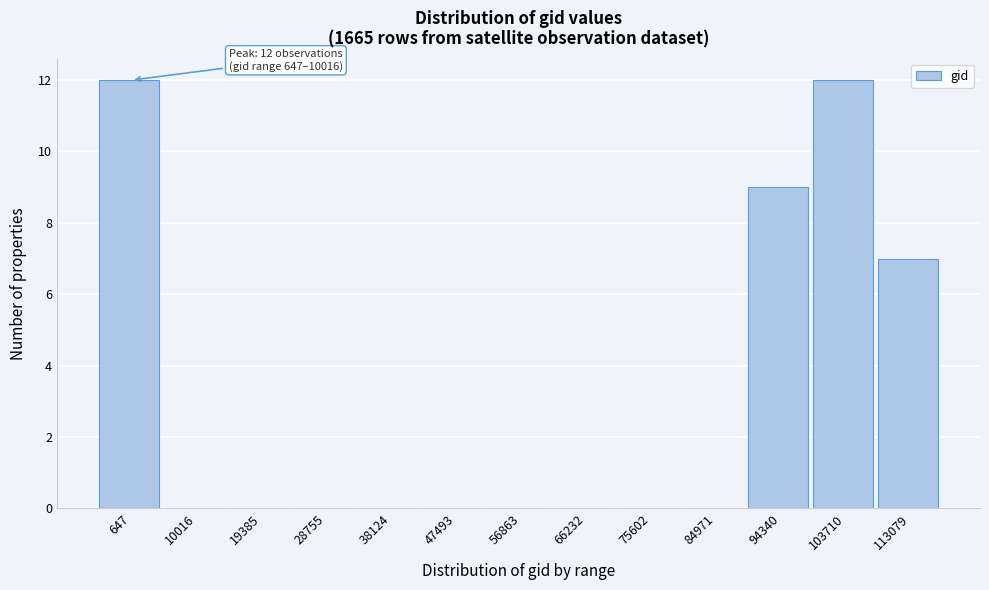

Reading left to right, what are all the values shown in this chart?

647=12	10016=0	19385=0	28755=0	38124=0	47493=0	56863=0	66232=0	75602=0	84971=0	94340=9	103710=12	113079=7